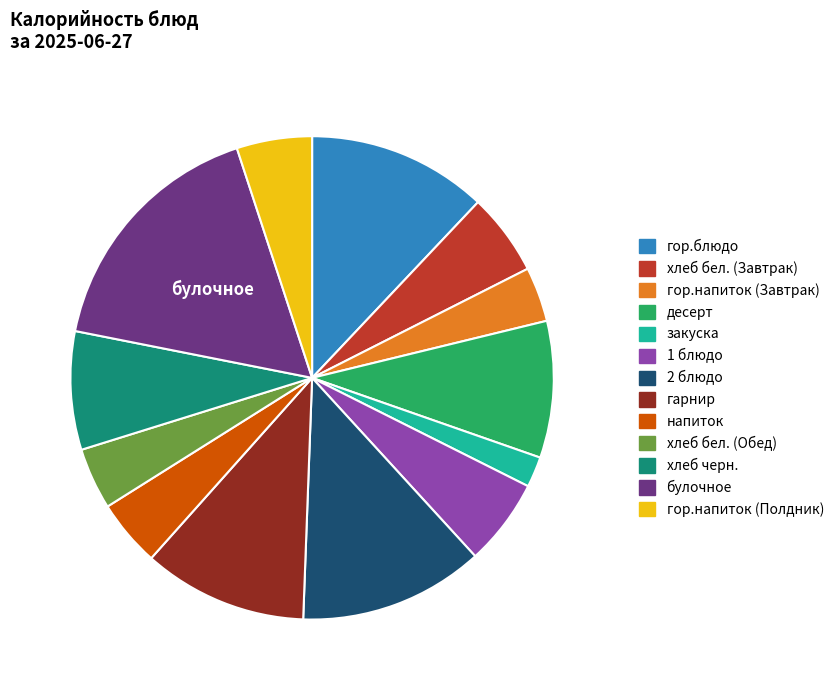

True or false: хлеб бел. (Завтрак) accounts for 18% of the total.

False